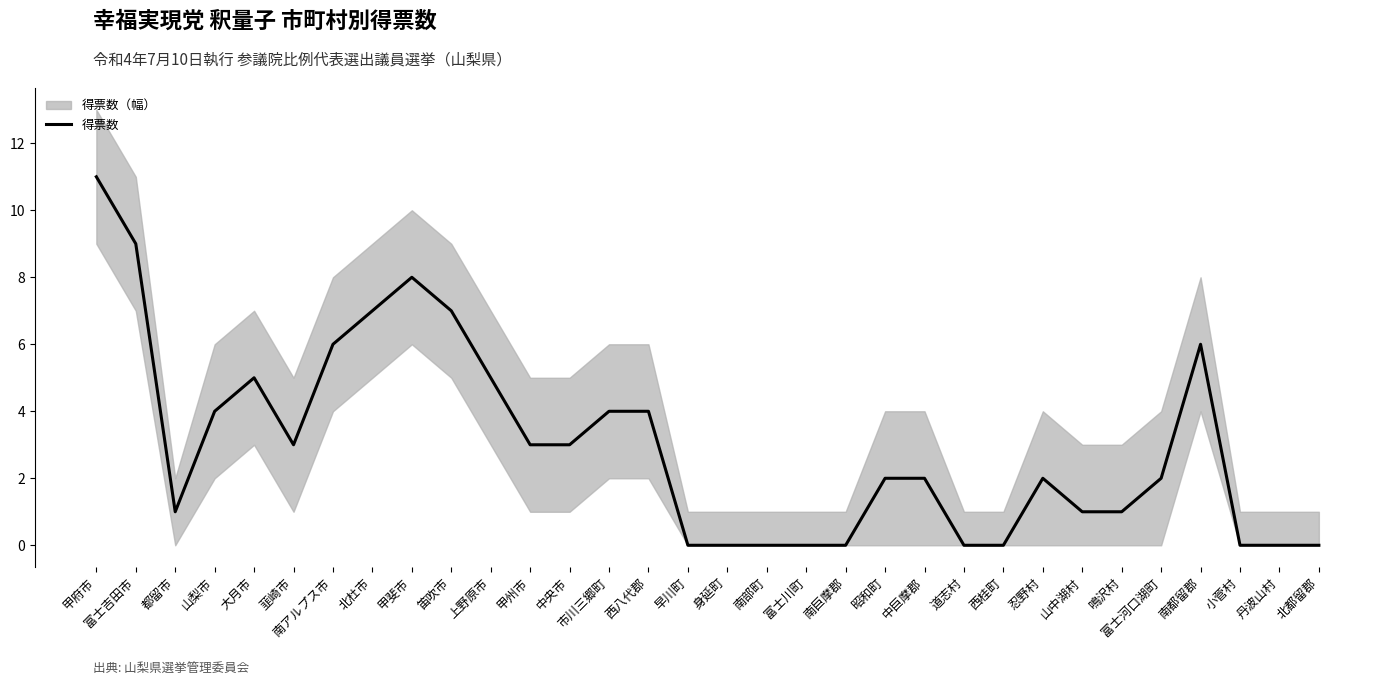

Which has a higher value, 西桂町 or 富士吉田市?

富士吉田市